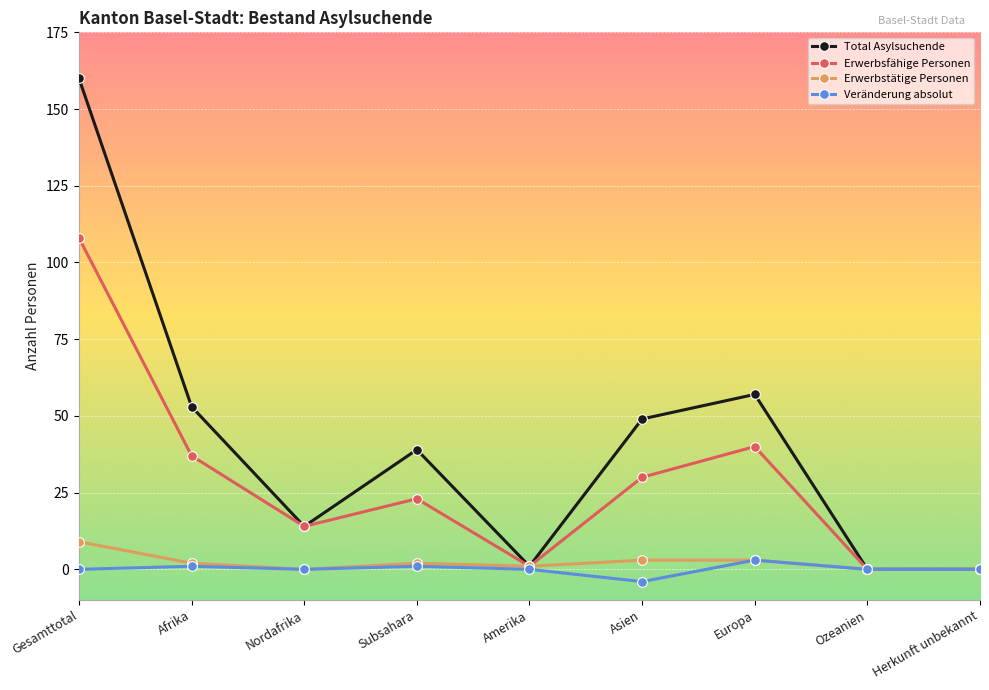

At Gesamttotal, list the series in order from largest to smallest.

Total Asylsuchende, Erwerbsfähige Personen, Erwerbstätige Personen, Veränderung absolut